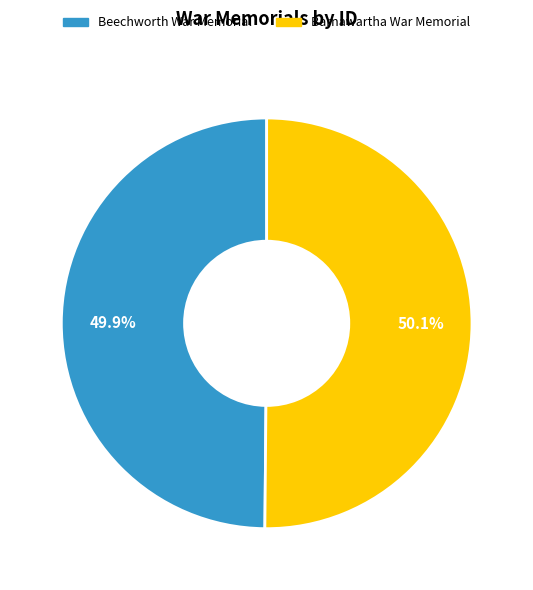

The Barnawartha War Memorial slice represents 35% of the pie. True or false?

False